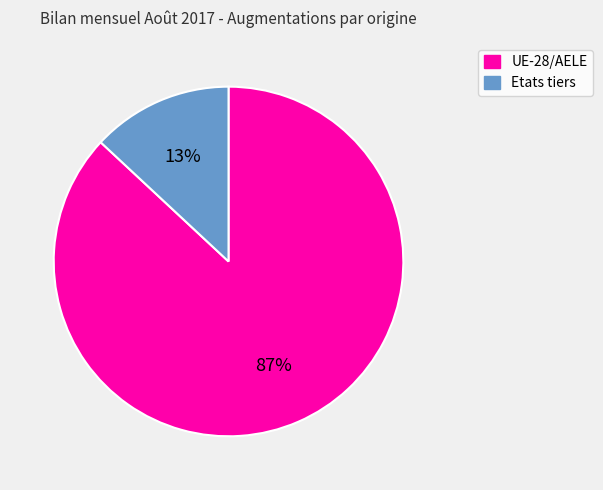

The UE-28/AELE slice represents 94% of the pie. True or false?

False